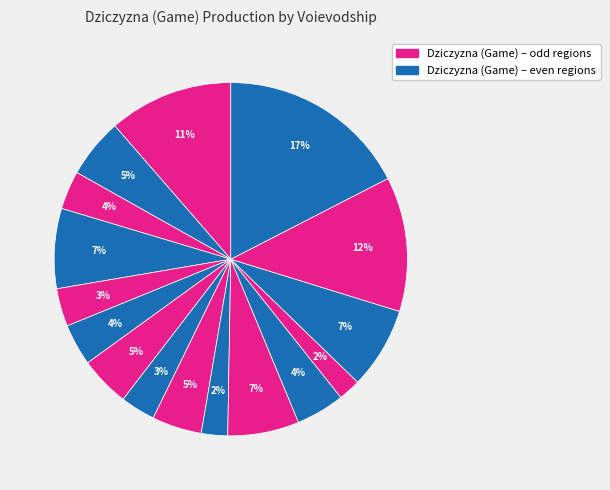

Count the number of slices in the pie.

16